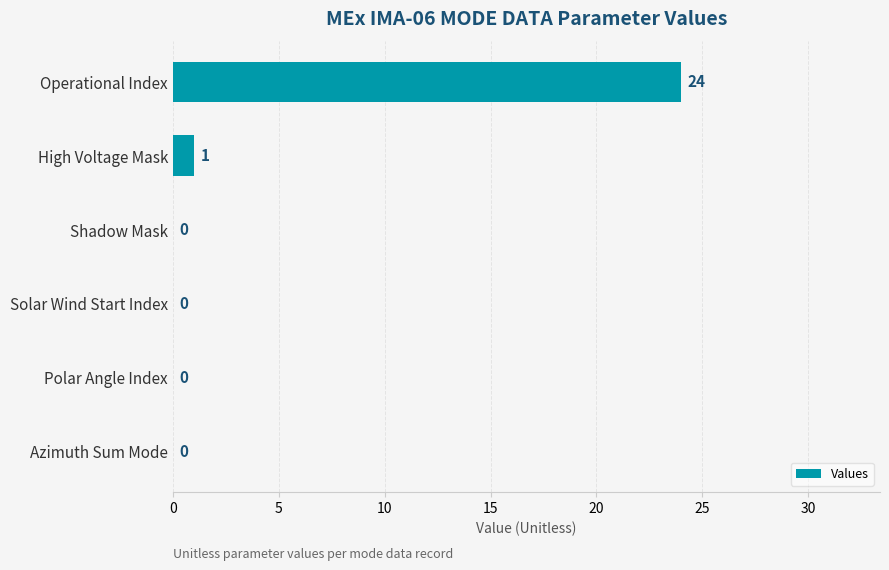

True or false: the data shows -15 at Shadow Mask.

False